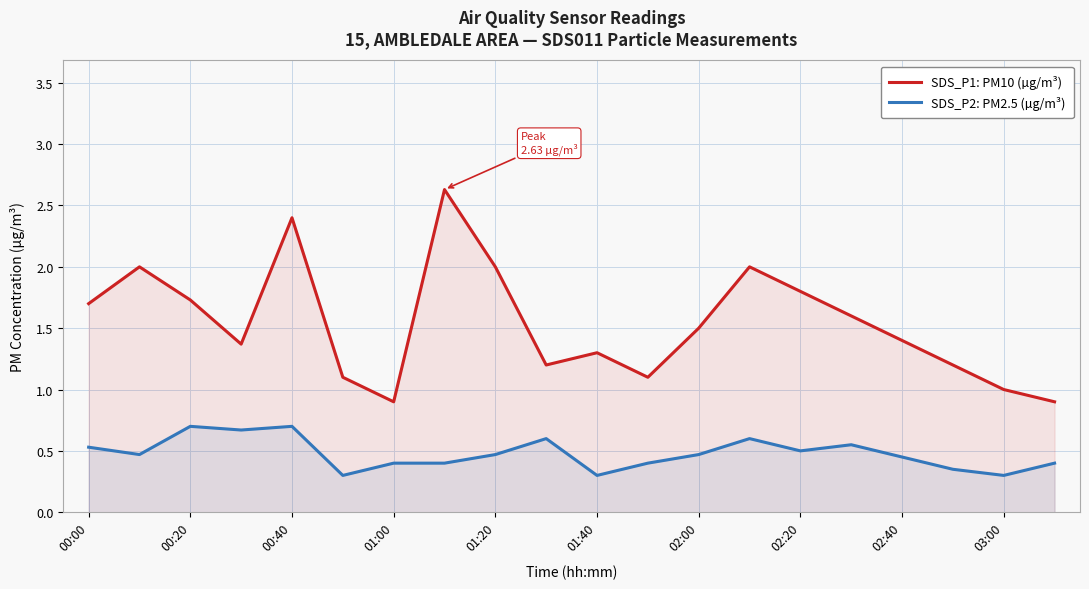

Is it true that SDS_P1: PM10 (µg/m³) equals 1.1 at 01:20?

False